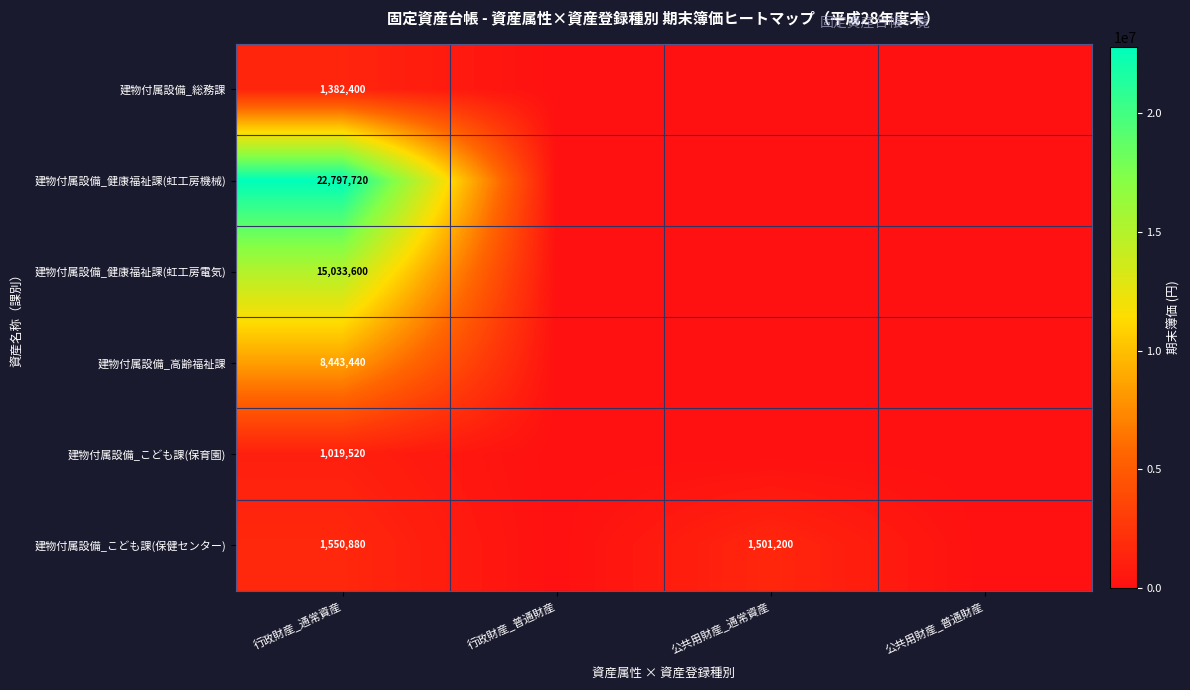

Is the value of 建物付属設備_総務課 at 行政財産_通常資産 greater than the value of 建物付属設備_こども課(保育園) at 行政財産_通常資産?

Yes